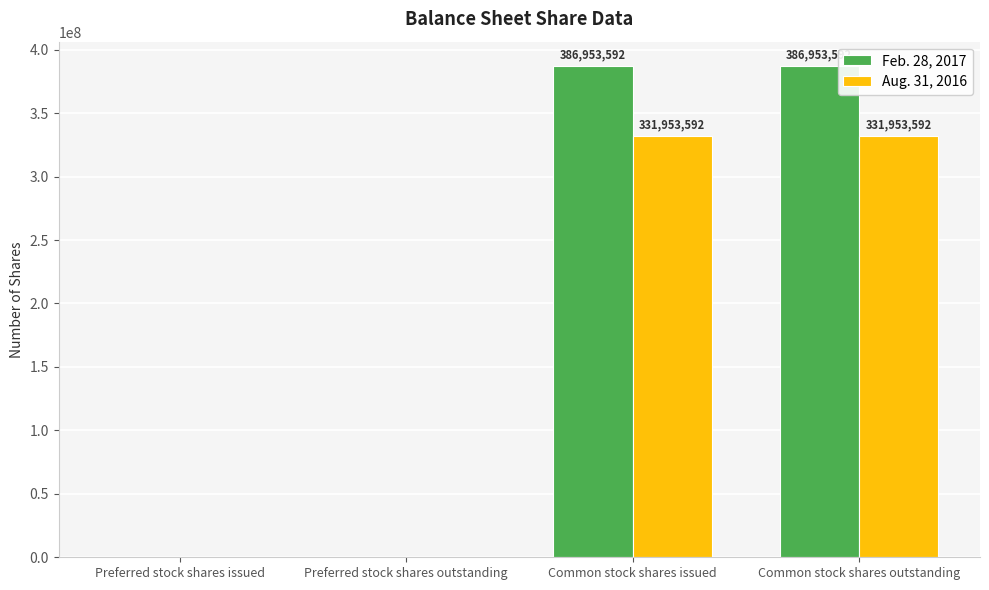

Is the value of Aug. 31, 2016 at Common stock shares issued greater than the value of Feb. 28, 2017 at Preferred stock shares issued?

Yes